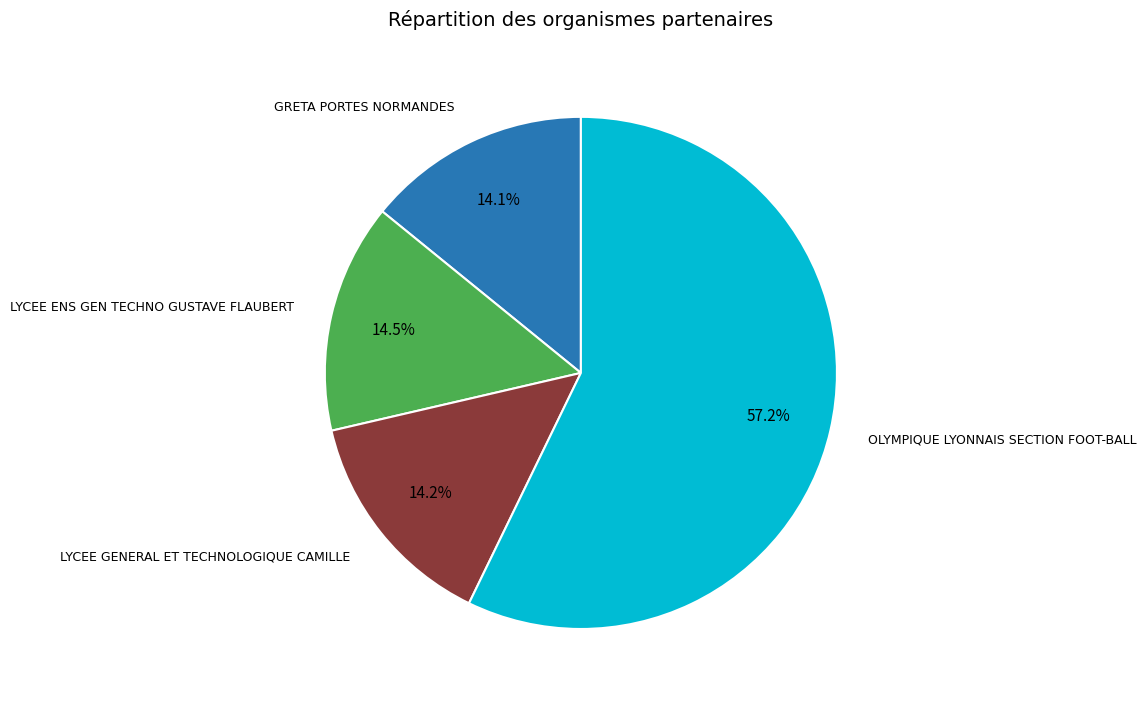

Which has a higher value, OLYMPIQUE LYONNAIS SECTION FOOT-BALL or LYCEE ENS GEN TECHNO GUSTAVE FLAUBERT?

OLYMPIQUE LYONNAIS SECTION FOOT-BALL